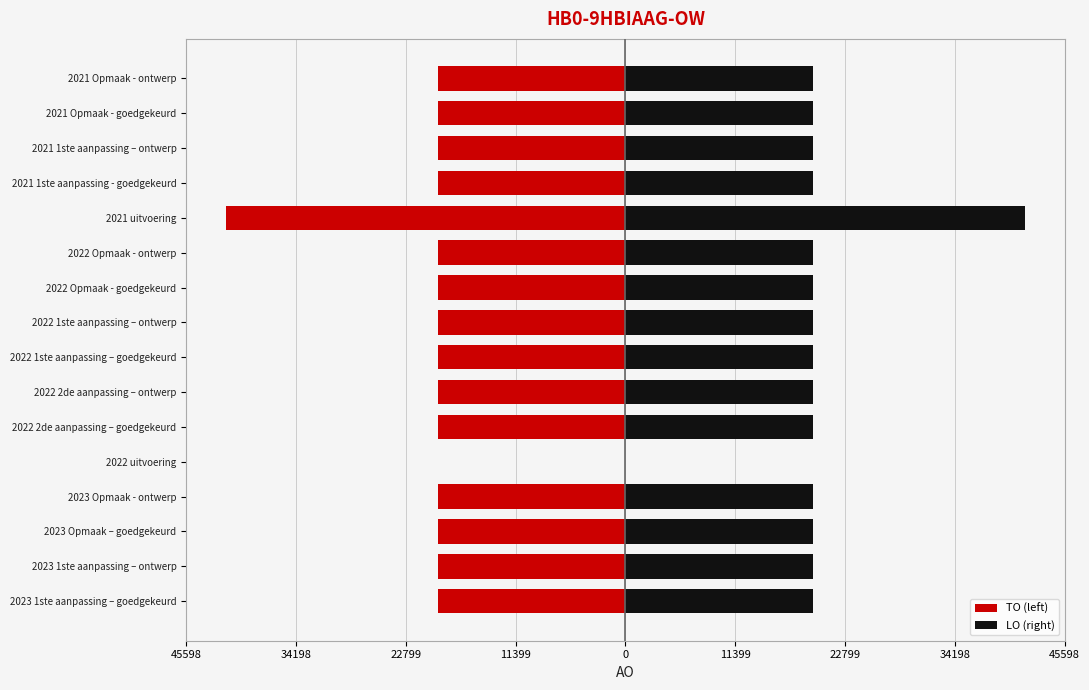

What is the average value of the TO (left) series?

-19653